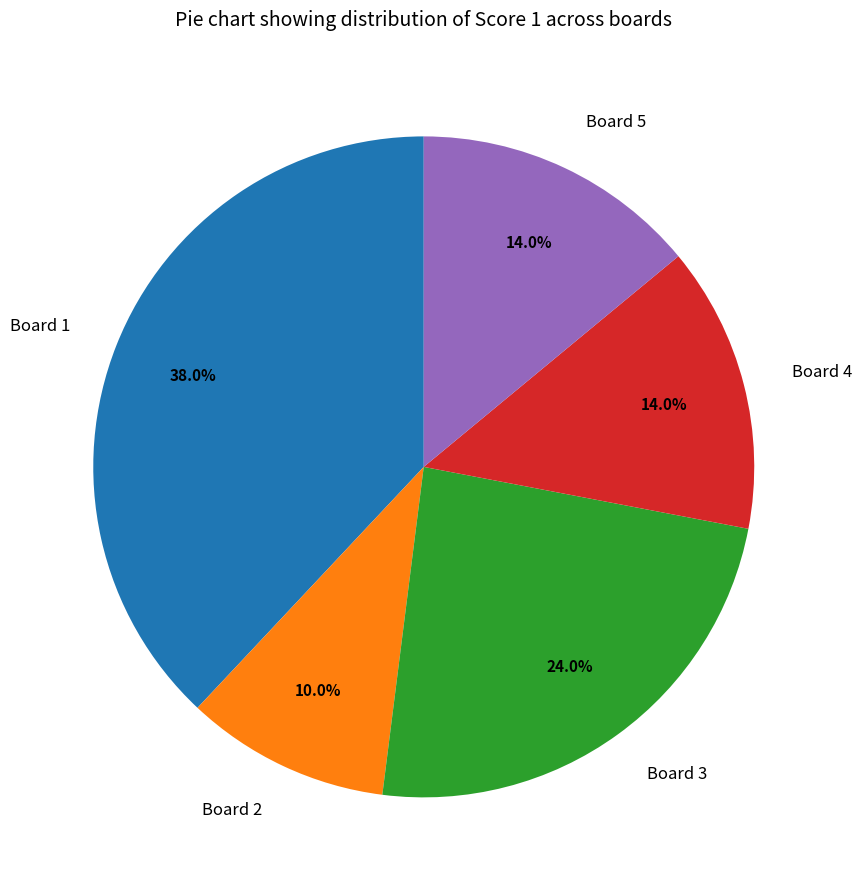

Which category has the biggest portion of the pie?

Board 1